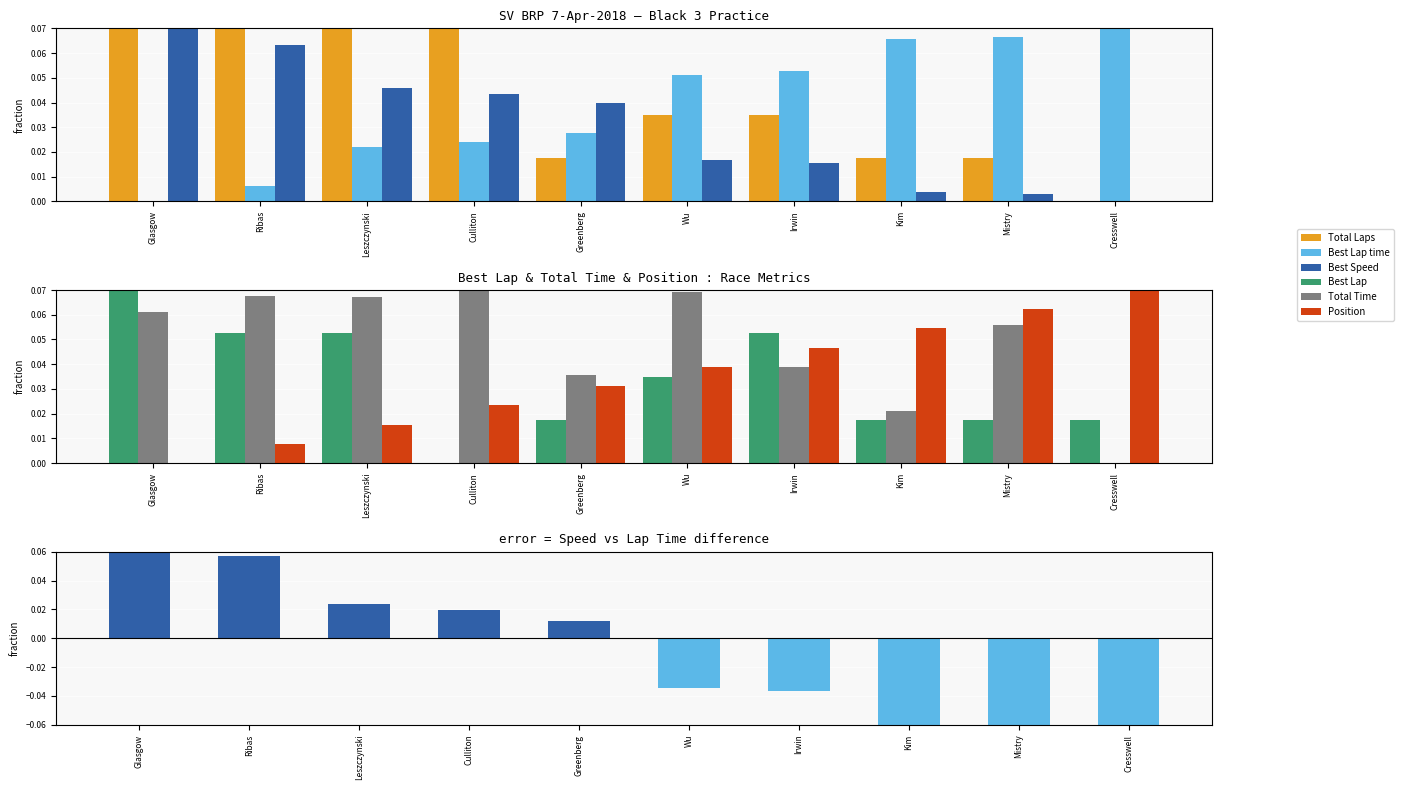

How many Best Lap values are between 0 and 1?

10